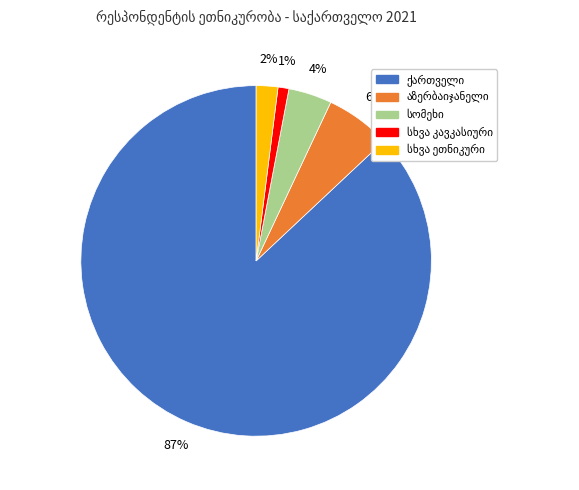

To the nearest percent, what is the difference between the largest and smallest slice percentages?

86%